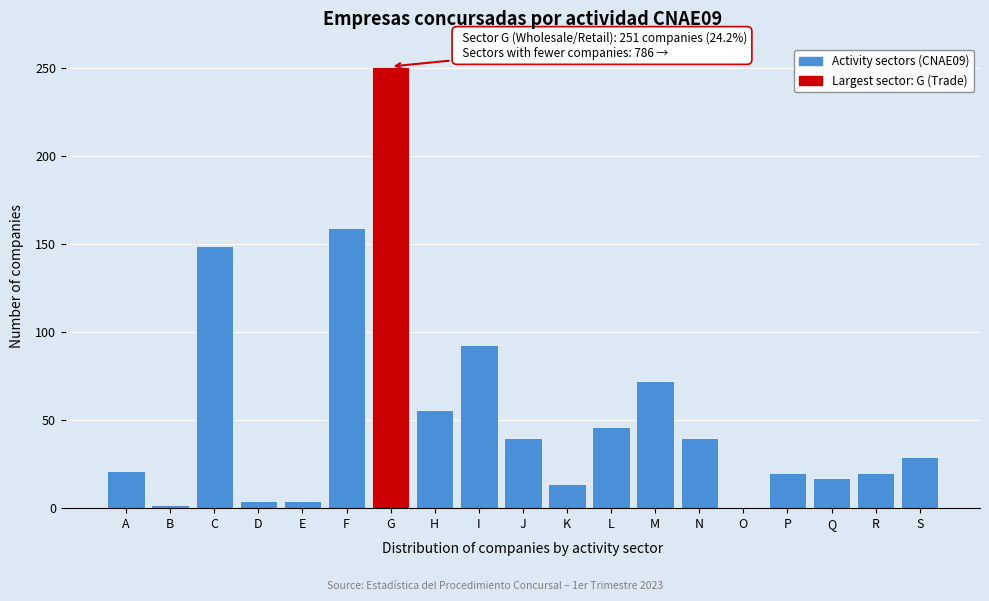

The chart shows a value of 76 at L. True or false?

False